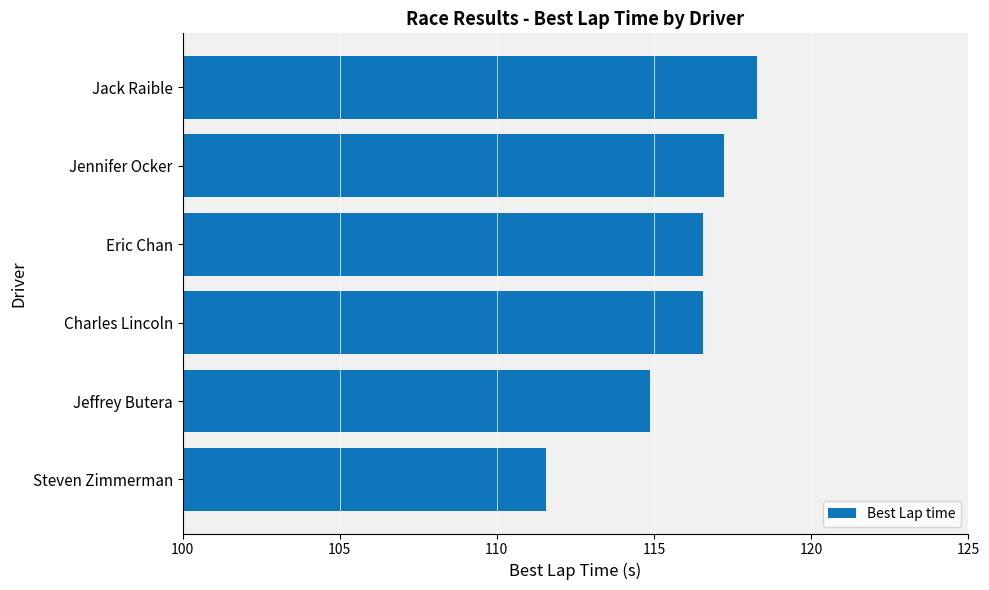

At which label is the value closest to 114?

Jeffrey Butera